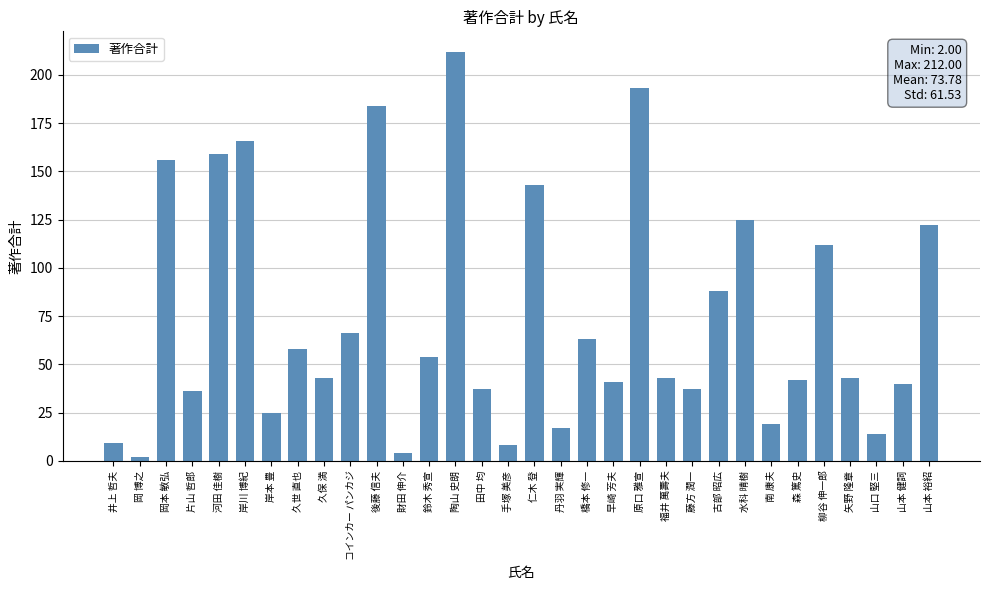

What is the label of the 1st bar from the right?

山本 裕紹